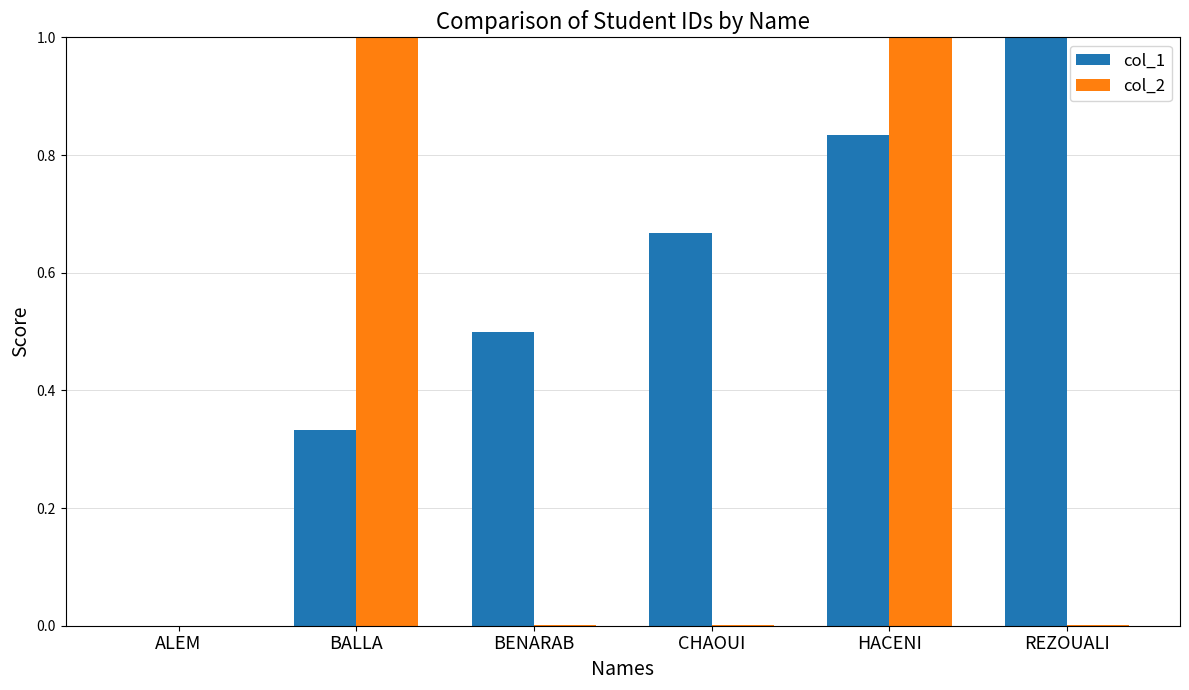

At which category is the sum across all series the highest?

HACENI